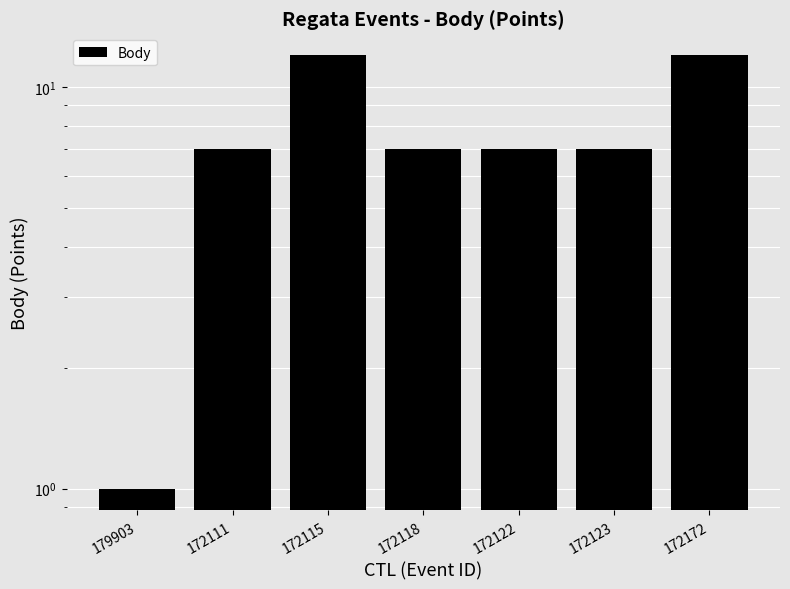

Reading left to right, what are all the values shown in this chart?

1	7	12	7	7	7	12